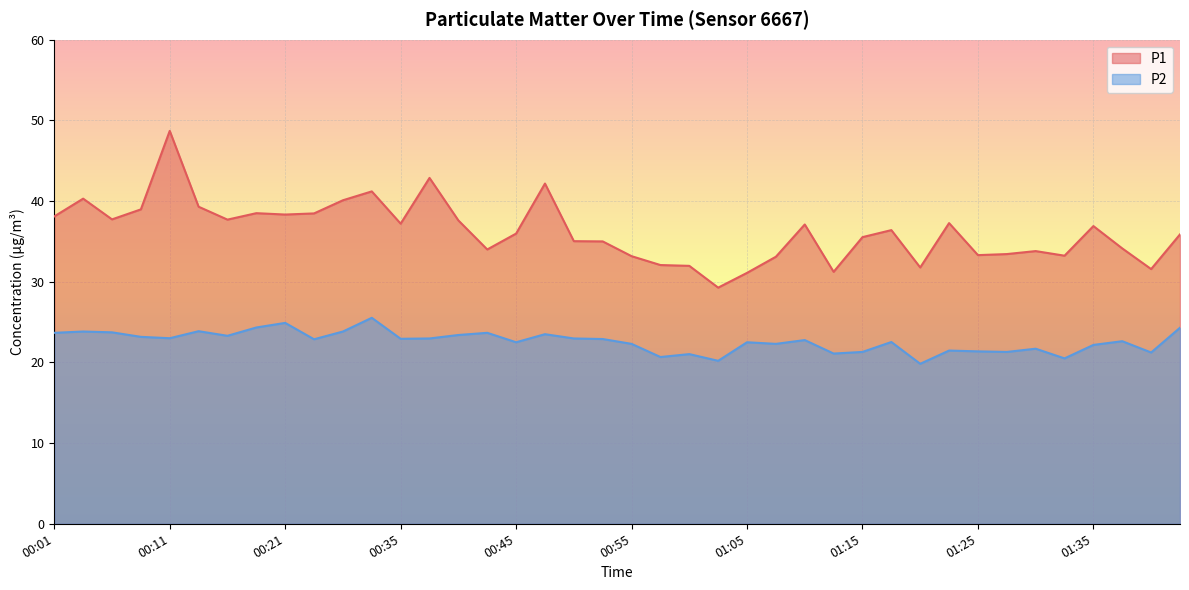

What is the value of the P2 point at the 24th from the left?

20.2